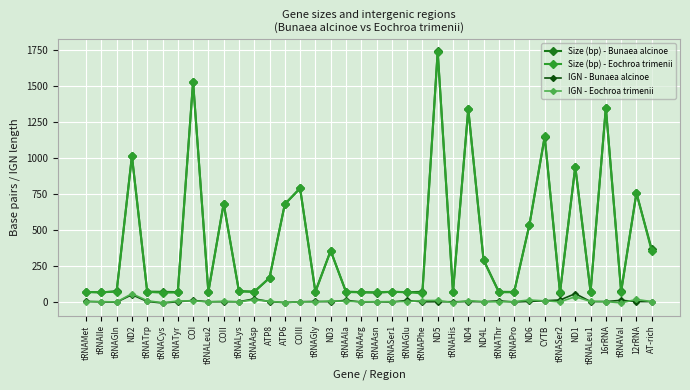

True or false: Size (bp) - Eochroa trimenii and IGN - Bunaea alcinoe cross at least once.

False